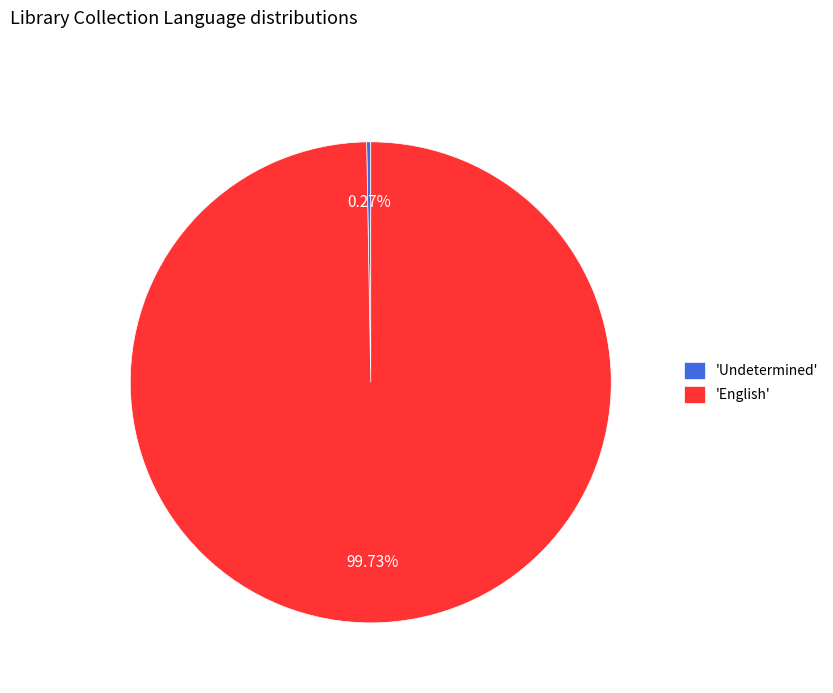

Which category accounts for the majority?

'English'